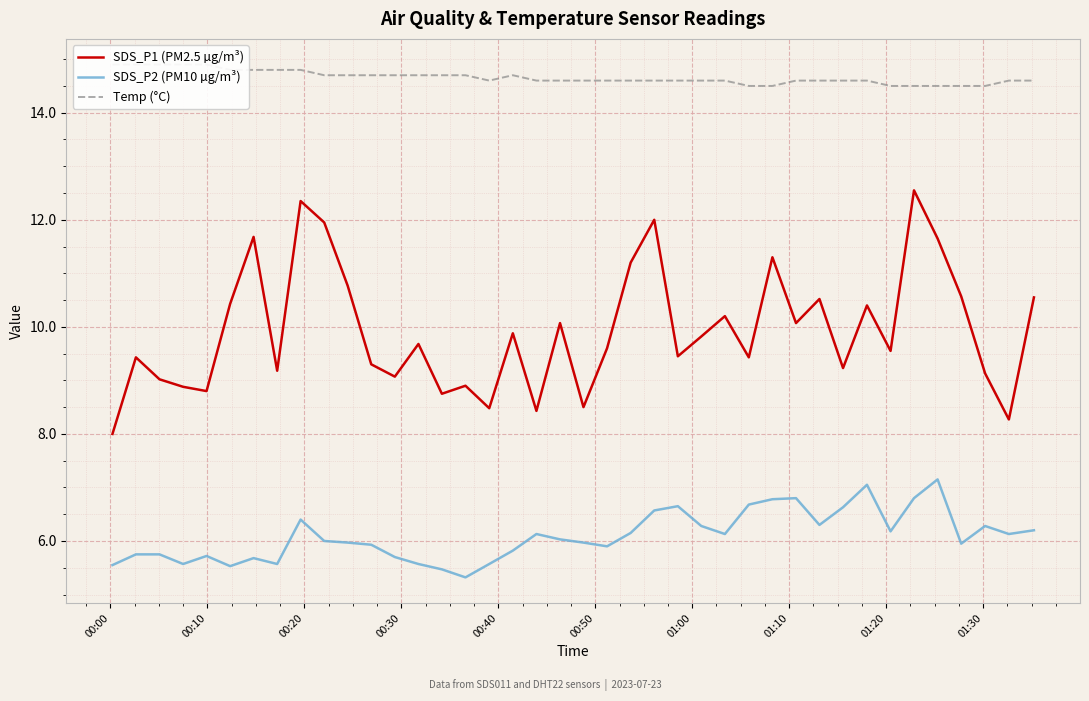

What is the minimum value for SDS_P2 (PM10 µg/m³)?

5.3